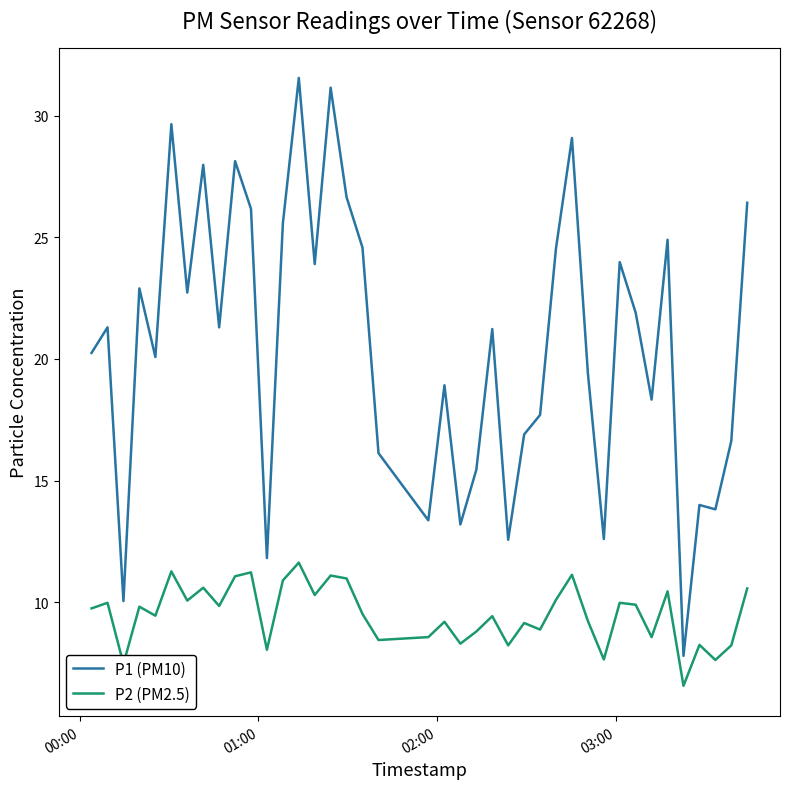

How many lines are shown in the chart?

2